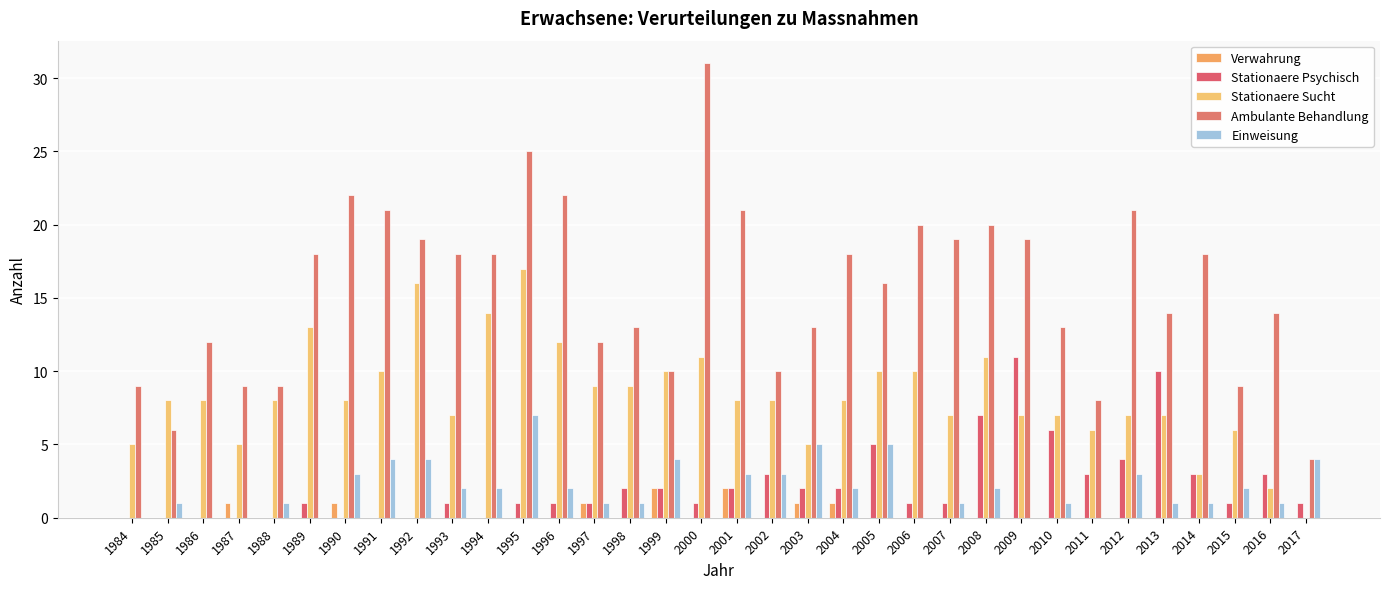

Reading left to right, transcribe all the data shown in this chart.

Verwahrung: 1984=0	1985=0	1986=0	1987=1	1988=0	1989=0	1990=1	1991=0	1992=0	1993=0	1994=0	1995=0	1996=0	1997=1	1998=0	1999=2	2000=0	2001=2	2002=0	2003=1	2004=1	2005=0	2006=0	2007=0	2008=0	2009=0	2010=0	2011=0	2012=0	2013=0	2014=0	2015=0	2016=0	2017=0
Stationaere Psychisch: 1984=0	1985=0	1986=0	1987=0	1988=0	1989=1	1990=0	1991=0	1992=0	1993=1	1994=0	1995=1	1996=1	1997=1	1998=2	1999=2	2000=1	2001=2	2002=3	2003=2	2004=2	2005=5	2006=1	2007=1	2008=7	2009=11	2010=6	2011=3	2012=4	2013=10	2014=3	2015=1	2016=3	2017=1
Stationaere Sucht: 1984=5	1985=8	1986=8	1987=5	1988=8	1989=13	1990=8	1991=10	1992=16	1993=7	1994=14	1995=17	1996=12	1997=9	1998=9	1999=10	2000=11	2001=8	2002=8	2003=5	2004=8	2005=10	2006=10	2007=7	2008=11	2009=7	2010=7	2011=6	2012=7	2013=7	2014=3	2015=6	2016=2	2017=0
Ambulante Behandlung: 1984=9	1985=6	1986=12	1987=9	1988=9	1989=18	1990=22	1991=21	1992=19	1993=18	1994=18	1995=25	1996=22	1997=12	1998=13	1999=10	2000=31	2001=21	2002=10	2003=13	2004=18	2005=16	2006=20	2007=19	2008=20	2009=19	2010=13	2011=8	2012=21	2013=14	2014=18	2015=9	2016=14	2017=4
Einweisung: 1984=0	1985=1	1986=0	1987=0	1988=1	1989=0	1990=3	1991=4	1992=4	1993=2	1994=2	1995=7	1996=2	1997=1	1998=1	1999=4	2000=0	2001=3	2002=3	2003=5	2004=2	2005=5	2006=0	2007=1	2008=2	2009=0	2010=1	2011=0	2012=3	2013=1	2014=1	2015=2	2016=1	2017=4